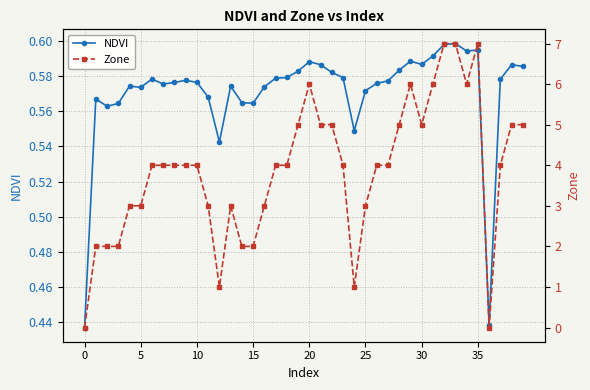

In Zone, how many points are lower than both neighbors (excluding endpoints)?

5